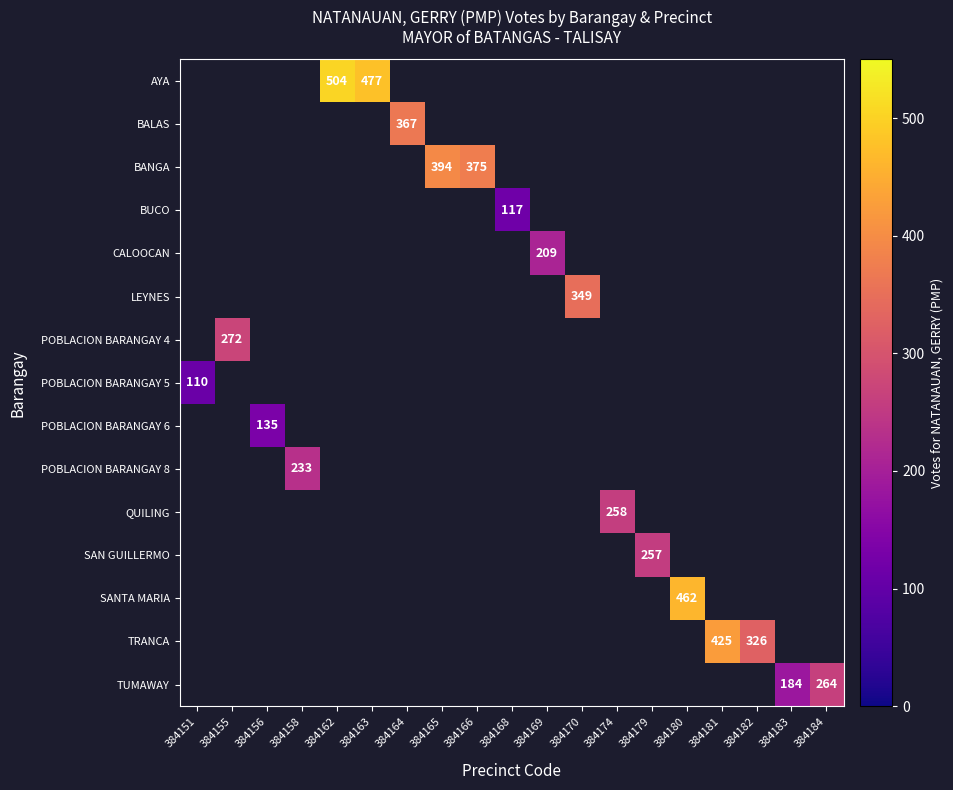

How many distinct data groups are displayed?

15